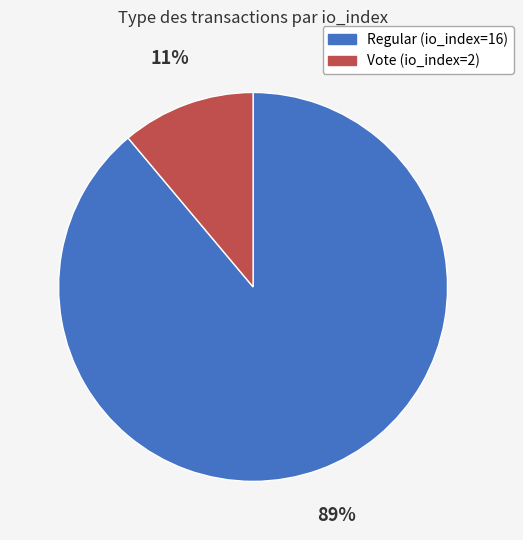

Does Regular (io_index=16) account for over 50% of the chart?

Yes